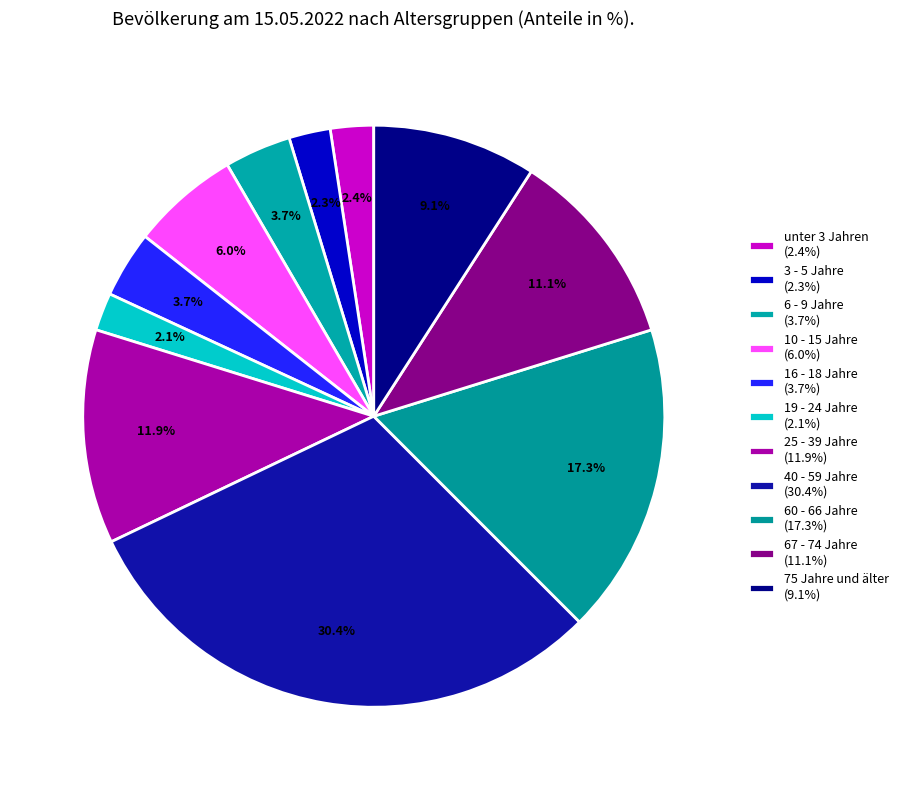

What is the change in value from unter 3 Jahren to 60 - 66 Jahre?

+14.9